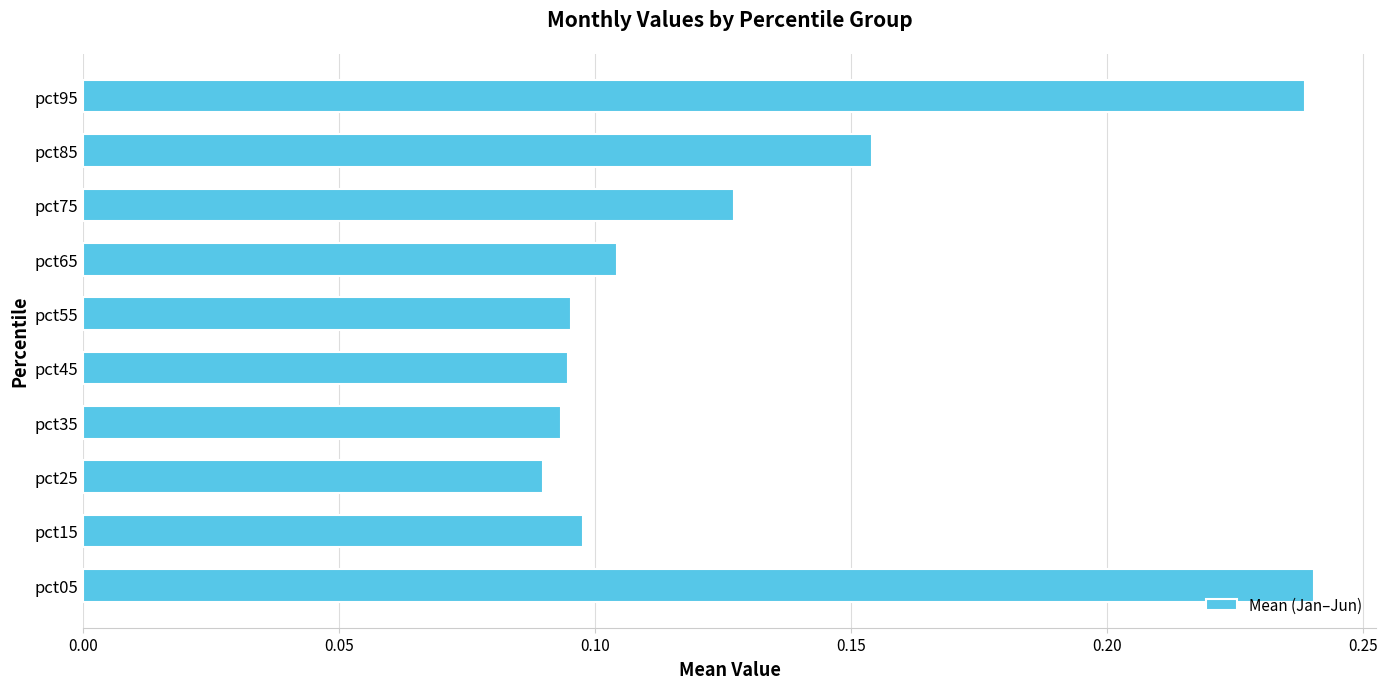

What is the sum of the values at pct85 and pct65?

0.3